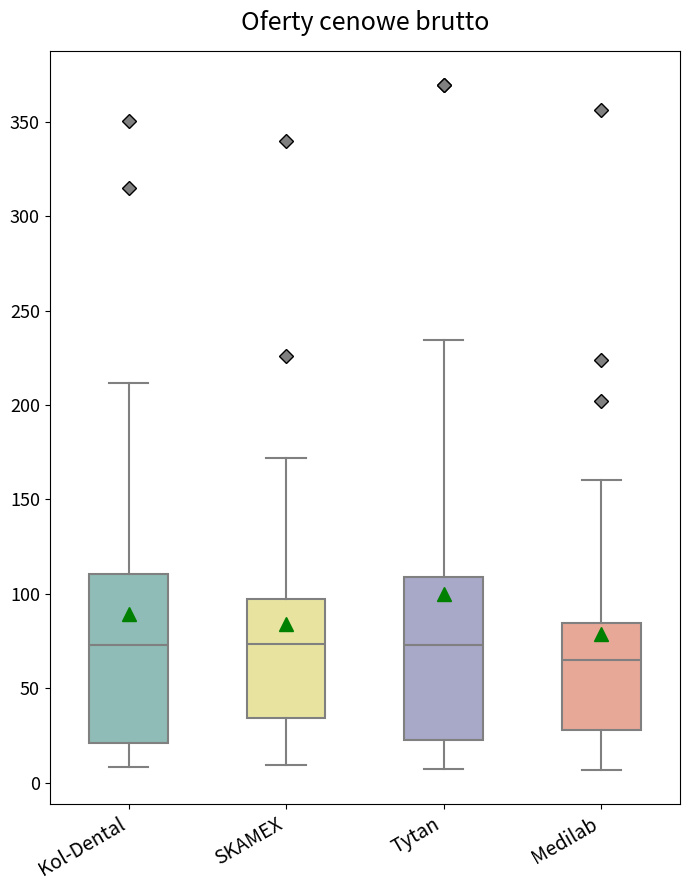

Which box has the lowest median line?

Medilab